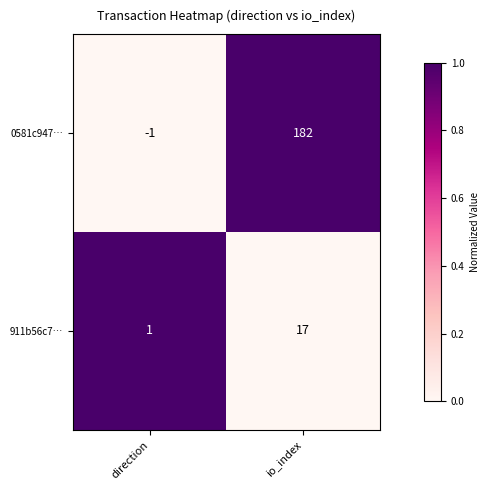

Which series has the largest total across all categories?

0581c947…